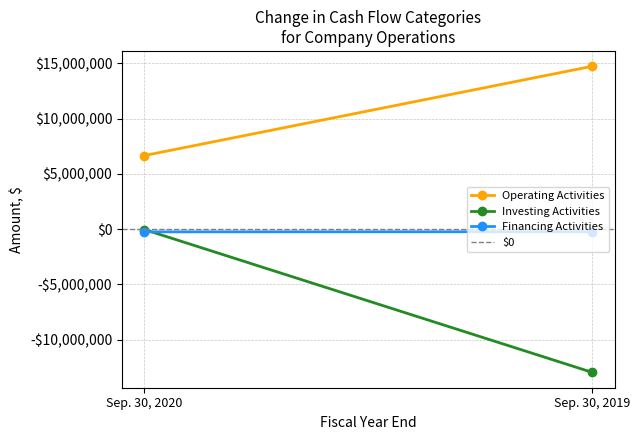

What are all the series names shown in the legend?

Operating Activities, Investing Activities, Financing Activities, $0